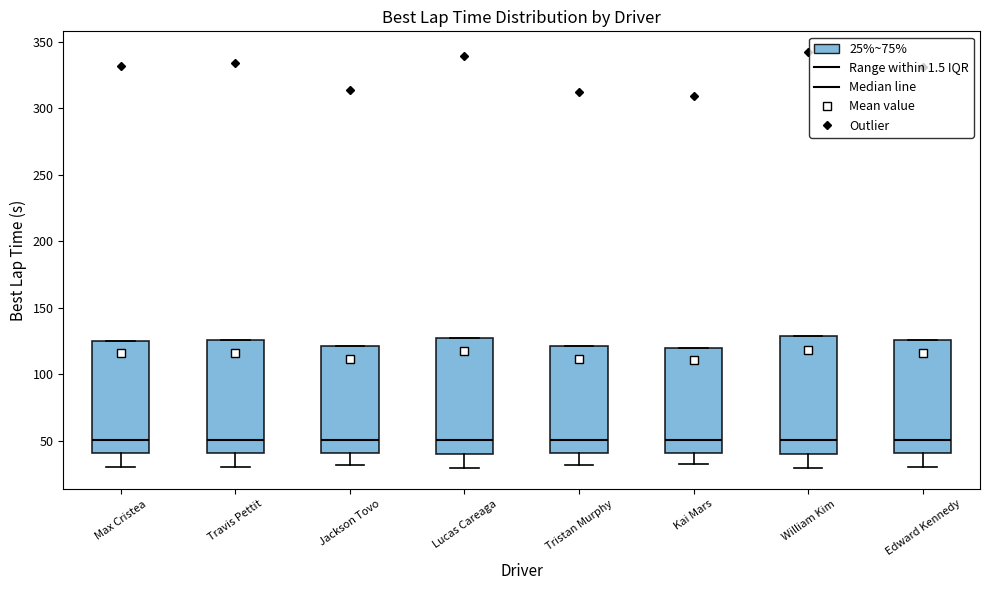

Reading left to right, read every box against the y-axis: the position of its median line, the range the box covers, and the ends of its whiskers. The values are not printed on the chart, so give them approximately, as read against the axis.

Max Cristea: median 50, box 40 to 125, whiskers 30 to 125
Travis Pettit: median 50, box 40 to 125, whiskers 30 to 125
Jackson Tovo: median 50, box 40 to 120, whiskers 30 to 120
Lucas Careaga: median 50, box 40 to 130, whiskers 30 to 130
Tristan Murphy: median 50, box 40 to 120, whiskers 30 to 120
Kai Mars: median 50, box 40 to 120, whiskers 35 to 120
William Kim: median 50, box 40 to 130, whiskers 30 to 130
Edward Kennedy: median 50, box 40 to 125, whiskers 30 to 125